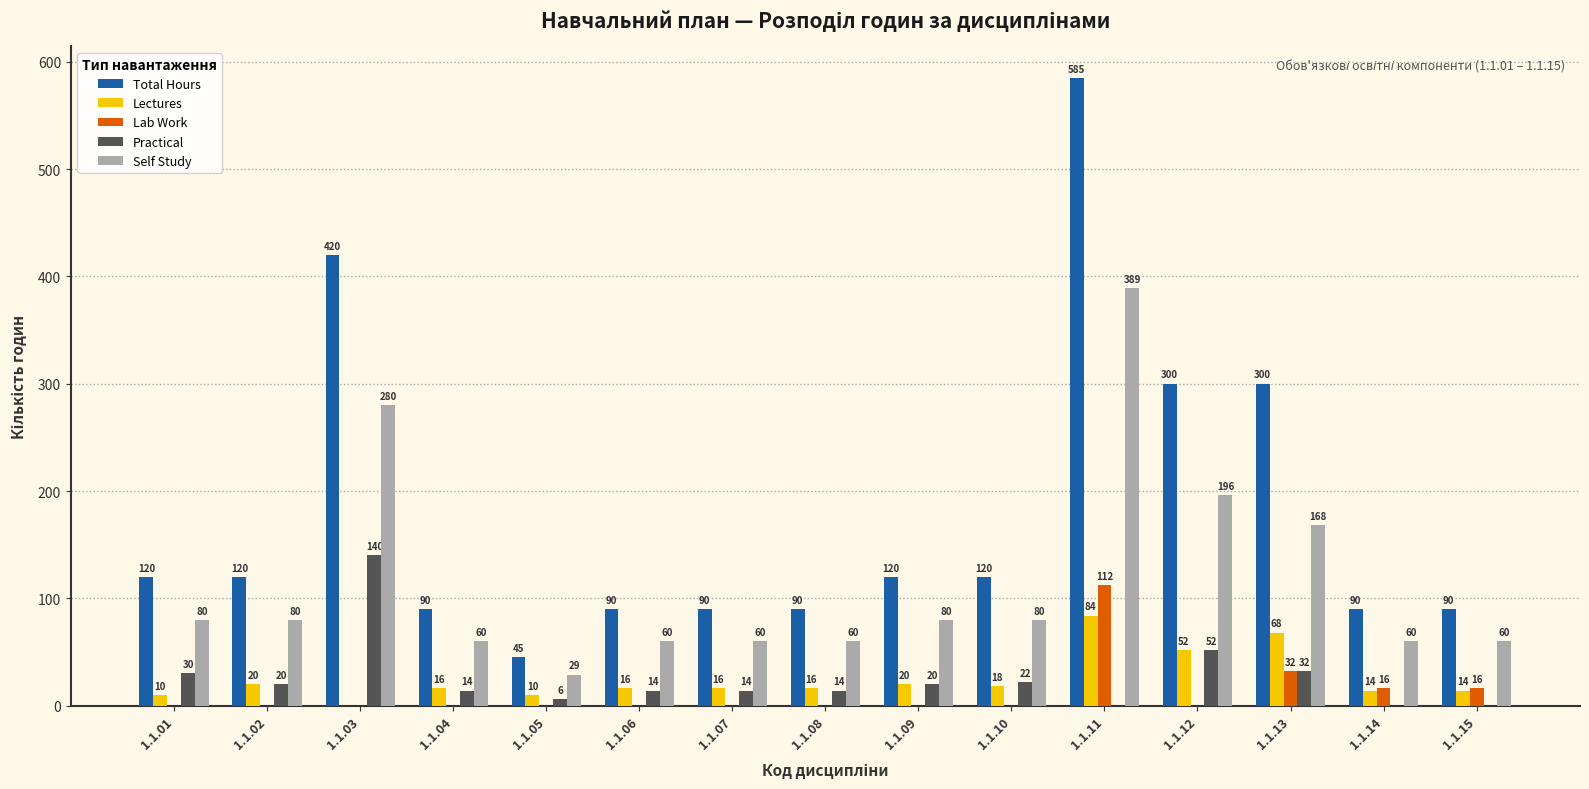

Does the chart contain stacked bars?

No